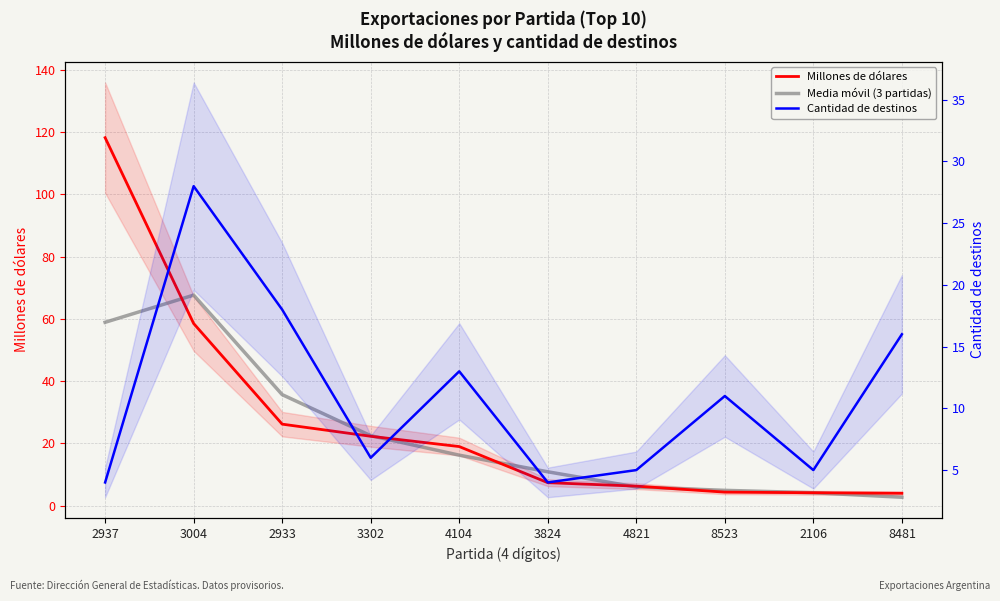

How many interior local valleys does the Cantidad de destinos series have?

3